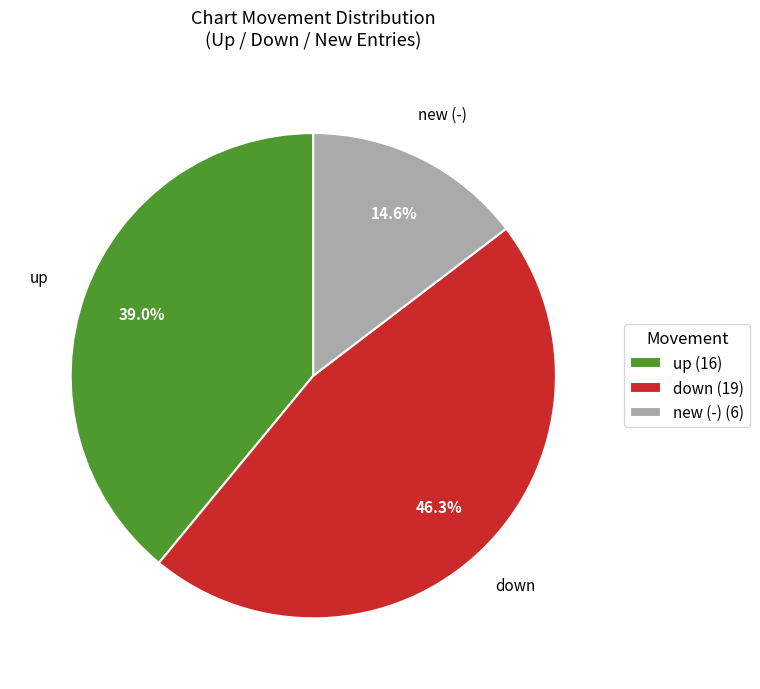

Is there a majority slice in this chart?

No